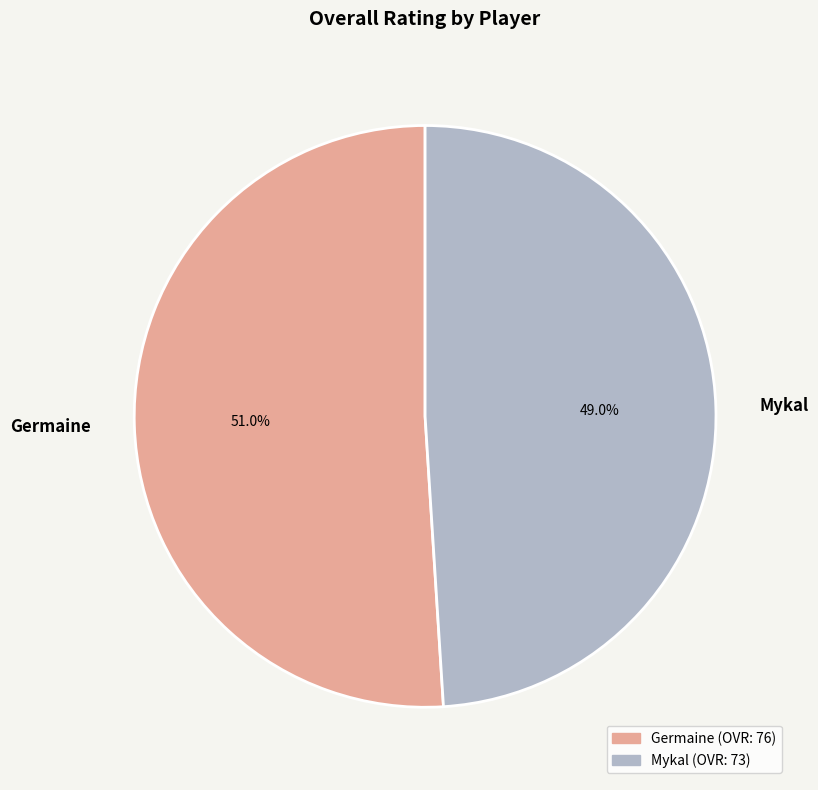

To the nearest percent, what is the combined percentage of Mykal and Germaine?

100%